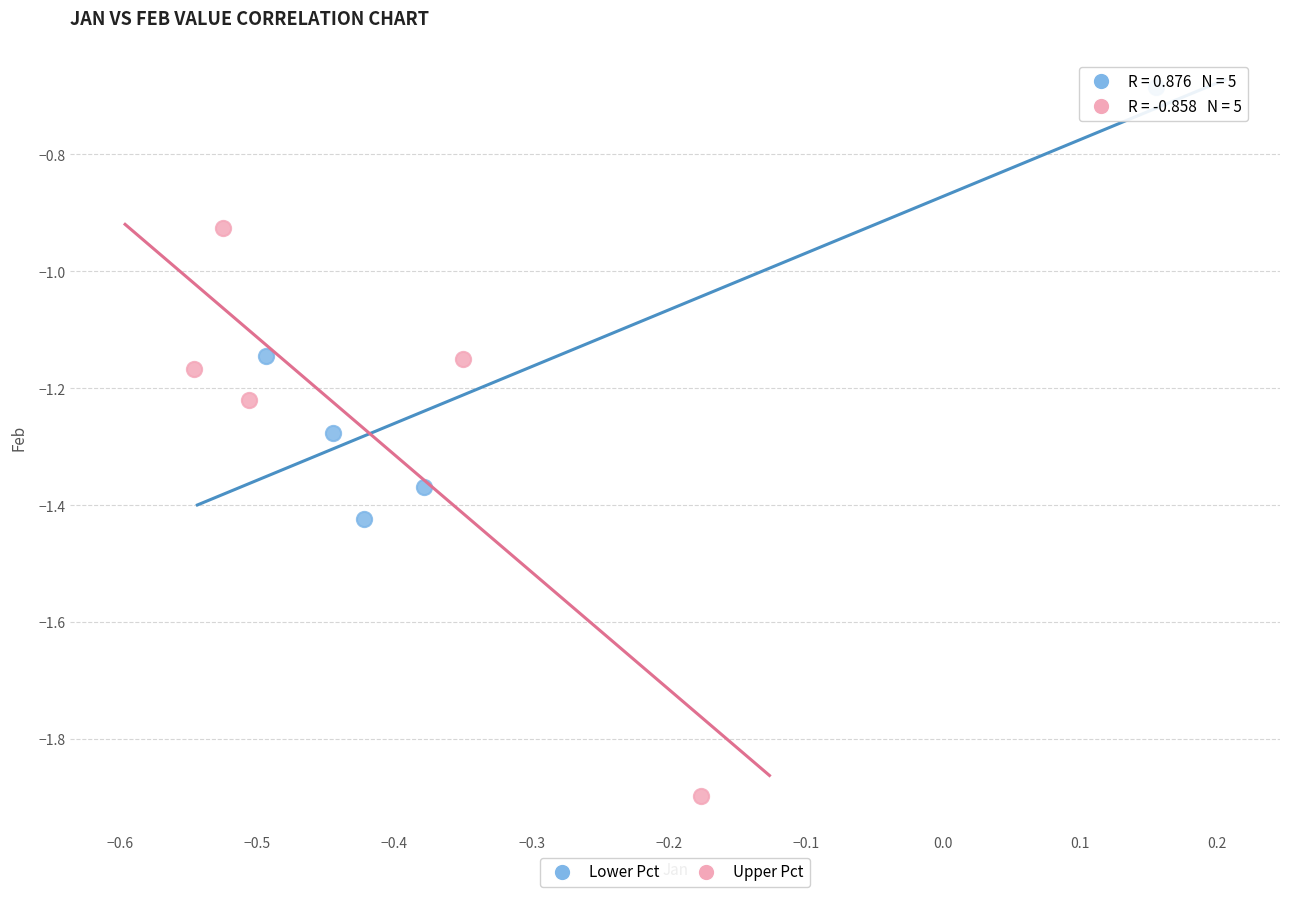

Which series contains the lowest Y value?

Upper Pct